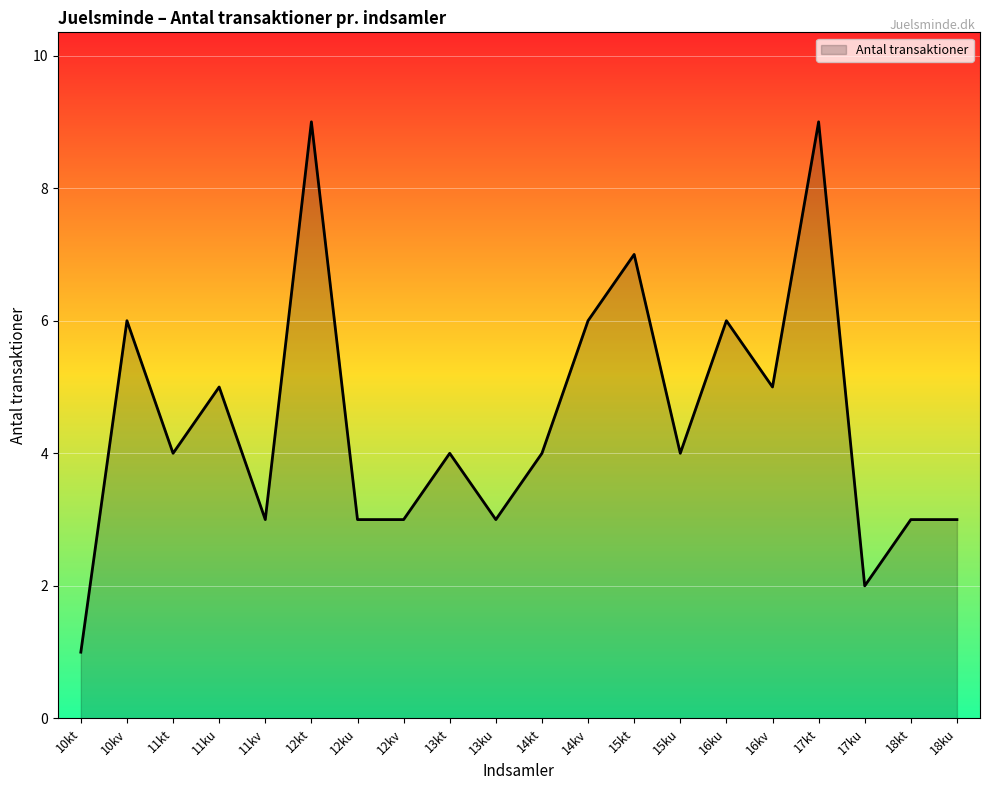

How many lines are shown in the chart?

1